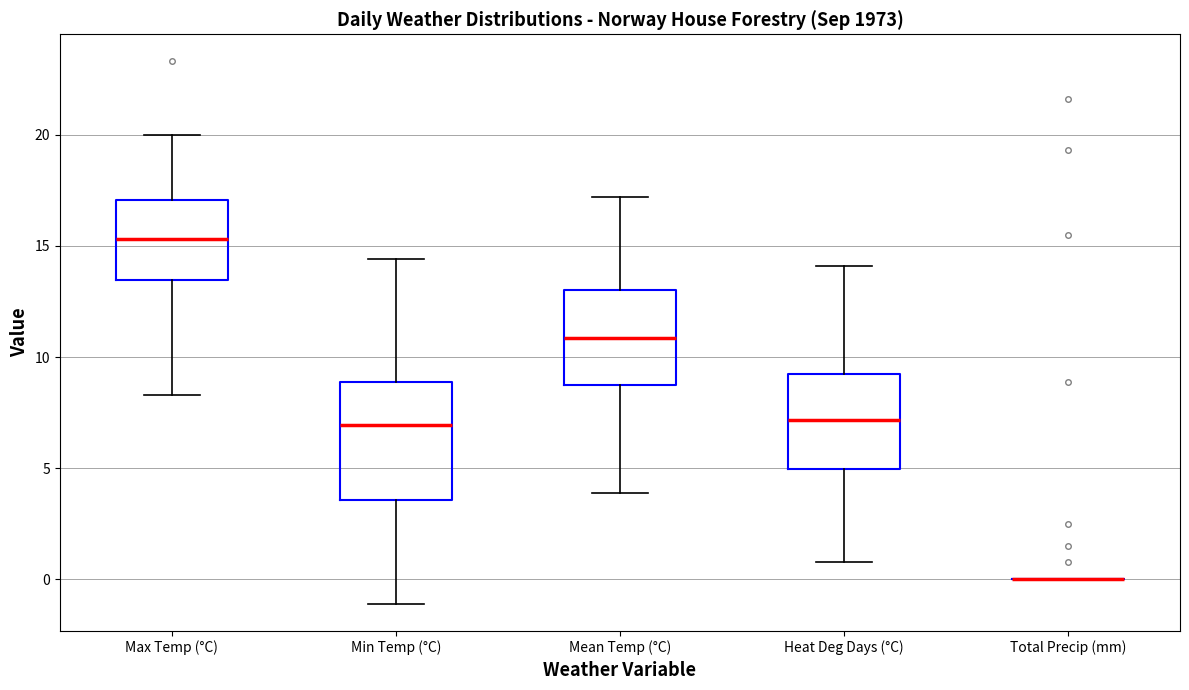

Reading left to right, read every box against the y-axis: the position of its median line, the range the box covers, and the ends of its whiskers. The values are not printed on the chart, so give them approximately, as read against the axis.

Max Temp (°C): median 15.5, box 13.5 to 17.0, whiskers 8.5 to 20.0
Min Temp (°C): median 7.0, box 3.5 to 9.0, whiskers -1.0 to 14.5
Mean Temp (°C): median 11.0, box 9.0 to 13.0, whiskers 4.0 to 17.0
Heat Deg Days (°C): median 7.0, box 5.0 to 9.5, whiskers 1.0 to 14.0
Total Precip (mm): box collapsed to a line at 0.0, whiskers 0.0 to 0.0